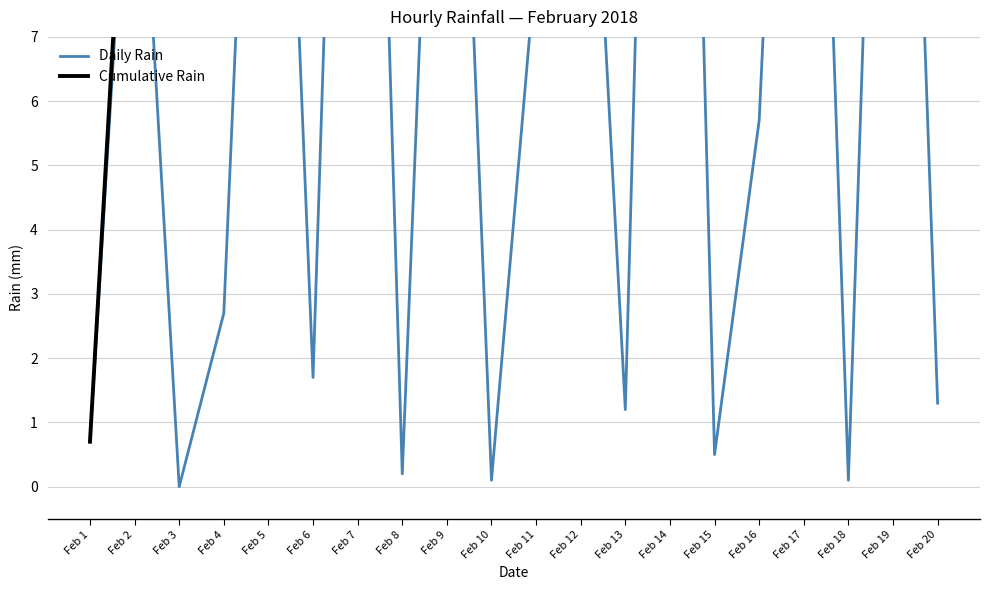

What is the sum of the Cumulative Rain values at Feb 5 and Feb 2?

47.1